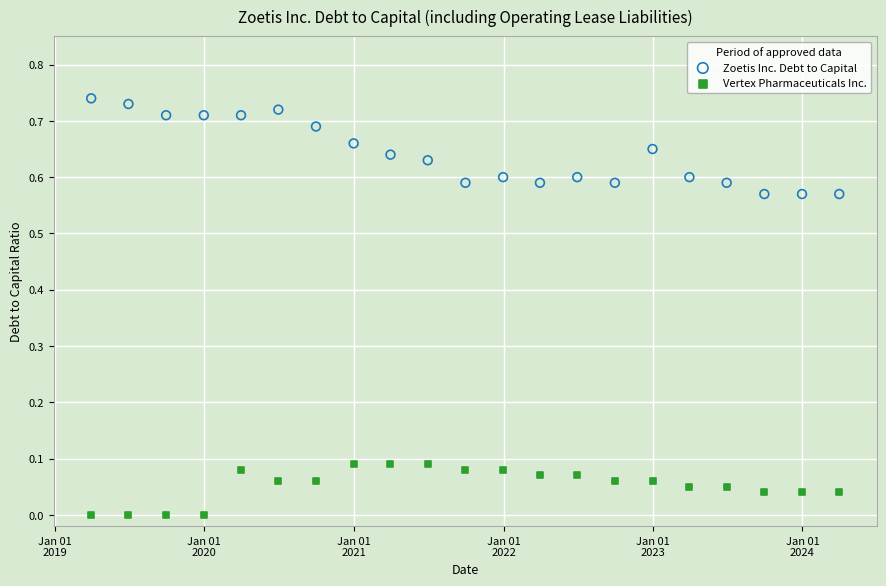

Across all data points, what is the range of X values (max minus min)?

1827.0